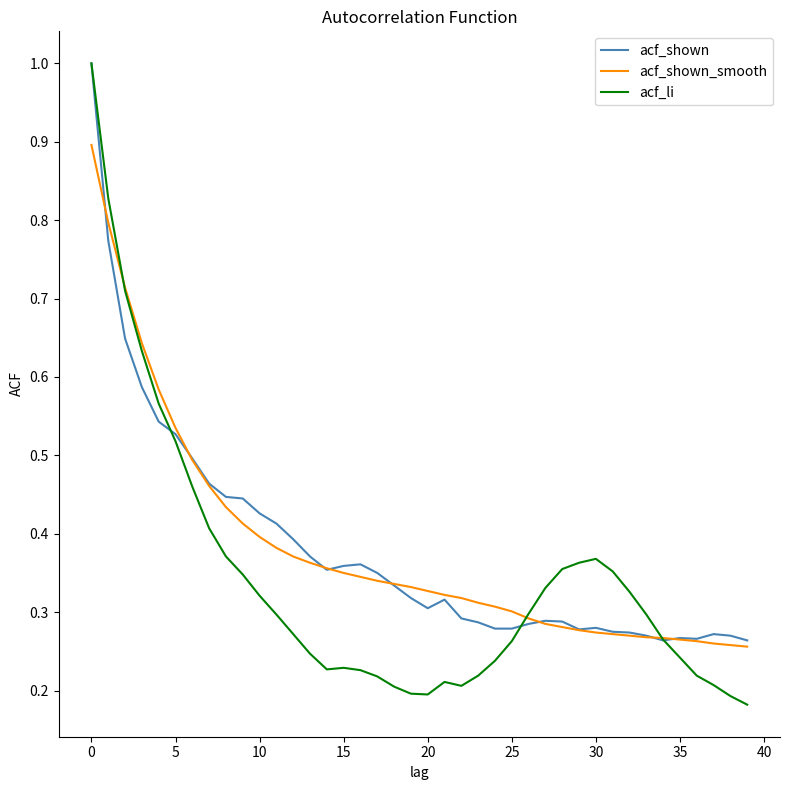

Which series has the widest spread of values?

acf_li